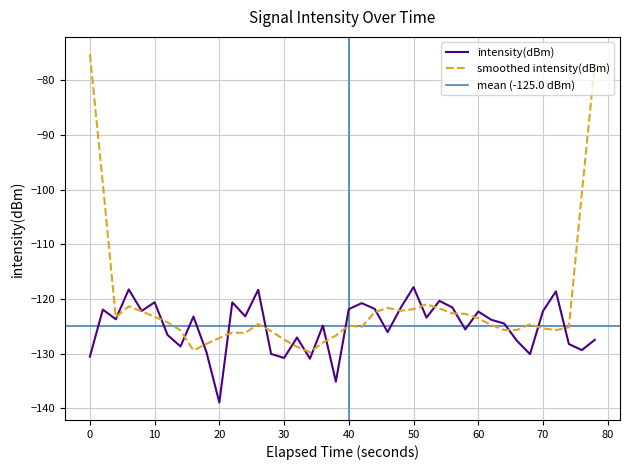

What is the maximum value for smoothed intensity(dBm)?

-75.2